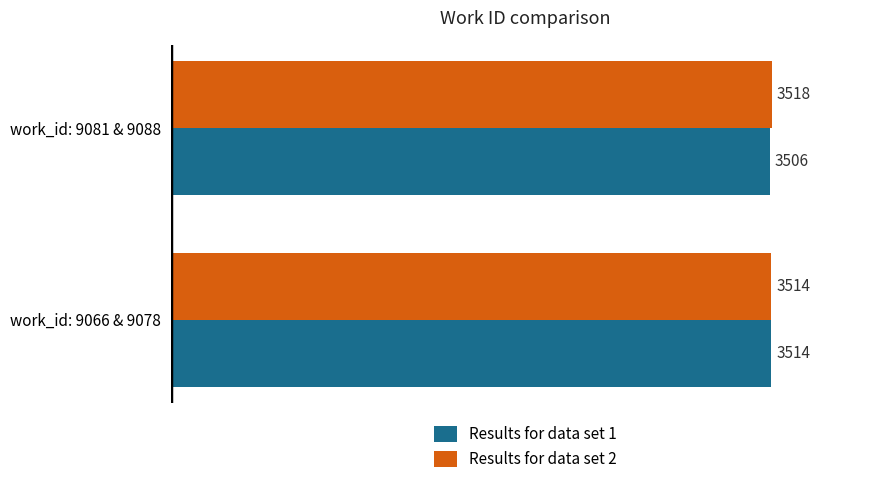

What is the difference between the maximum and minimum values in the Results for data set 1 series?

8